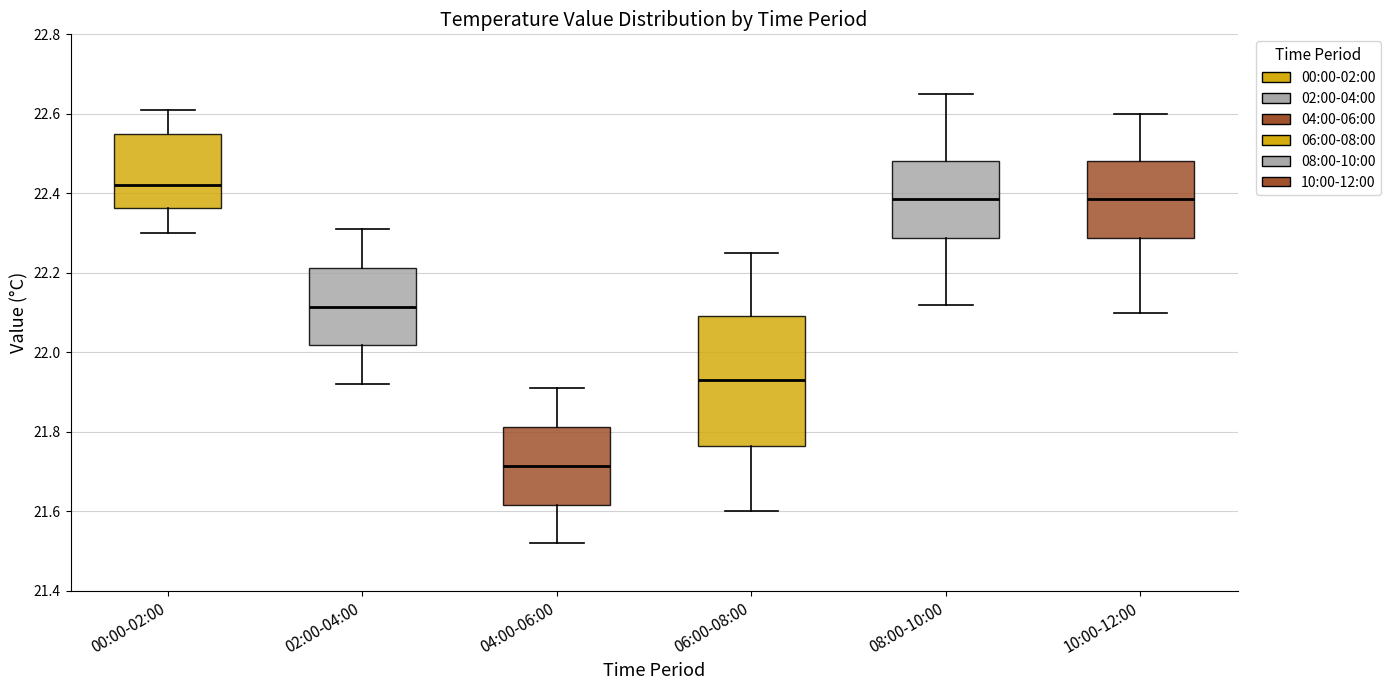

Reading left to right, read every box against the y-axis: the position of its median line, the range the box covers, and the ends of its whiskers. The values are not printed on the chart, so give them approximately, as read against the axis.

00:00-02:00: median 22.42, box 22.36 to 22.56, whiskers 22.30 to 22.62
02:00-04:00: median 22.12, box 22.02 to 22.22, whiskers 21.92 to 22.32
04:00-06:00: median 21.72, box 21.62 to 21.82, whiskers 21.52 to 21.92
06:00-08:00: median 21.94, box 21.76 to 22.10, whiskers 21.60 to 22.26
08:00-10:00: median 22.38, box 22.28 to 22.48, whiskers 22.12 to 22.66
10:00-12:00: median 22.38, box 22.28 to 22.48, whiskers 22.10 to 22.60